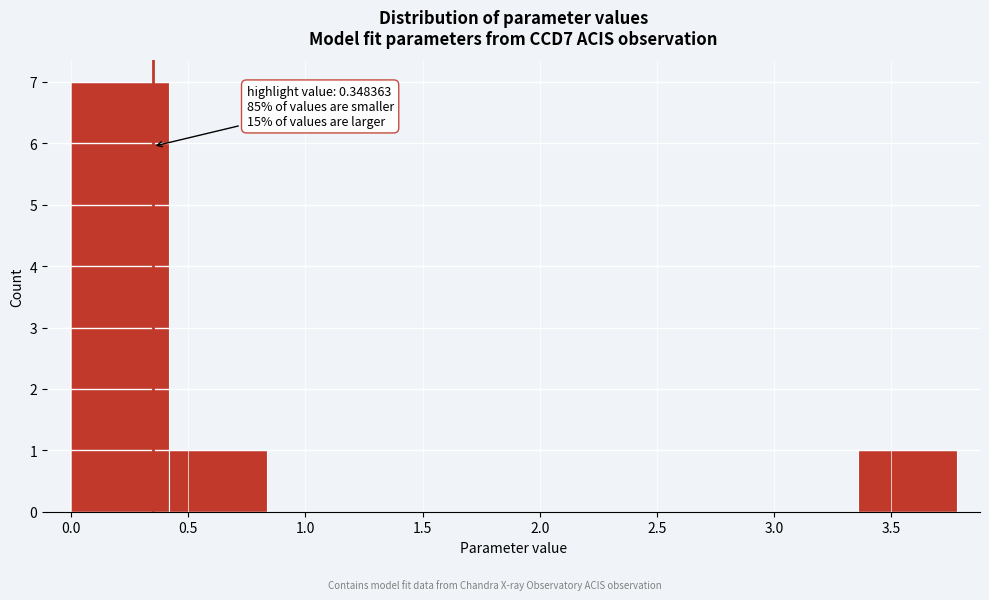

Which range on the x-axis has the tallest bar?

0.00 to 0.40